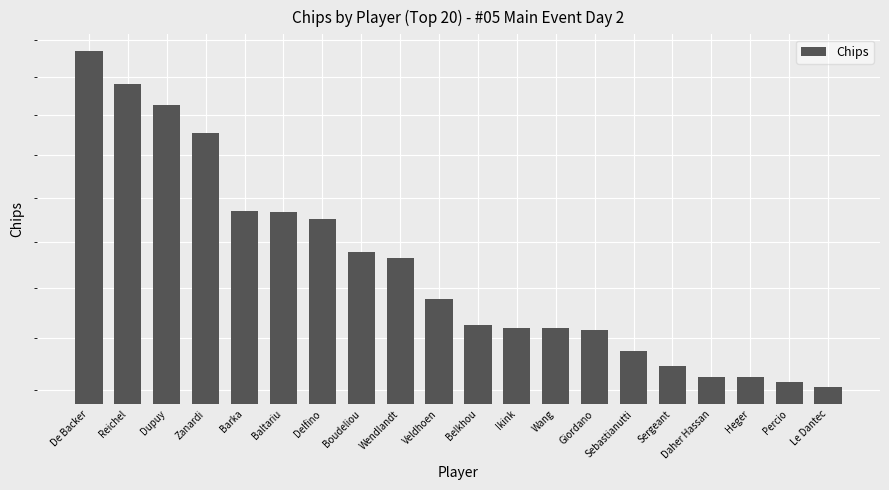

How many bars are there in total?

20